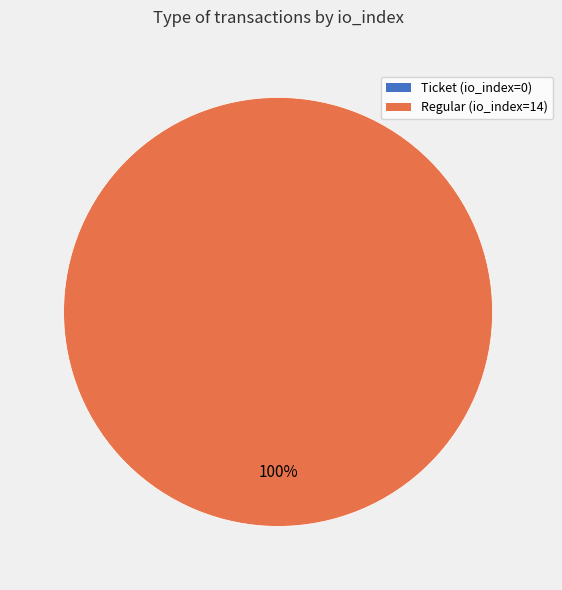

The Ticket (io_index=0) slice represents 0% of the pie. True or false?

True